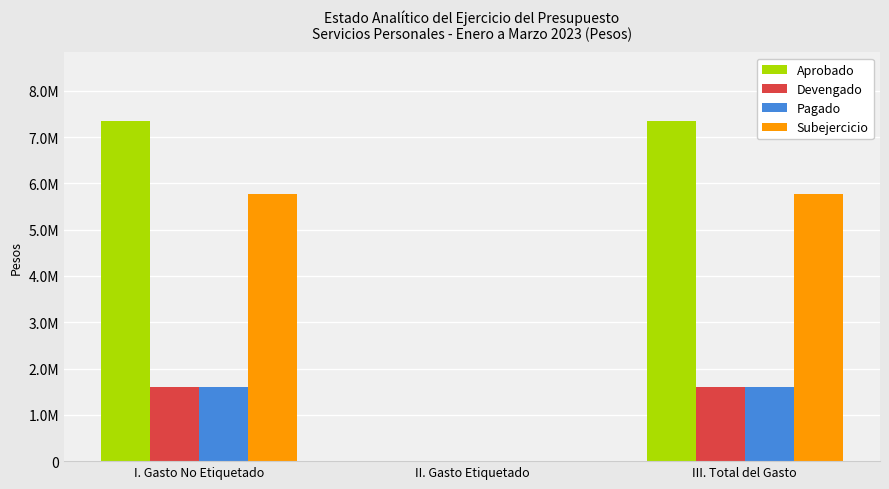

List the labels in order of Devengado value, largest first.

I. Gasto No Etiquetado, III. Total del Gasto, II. Gasto Etiquetado